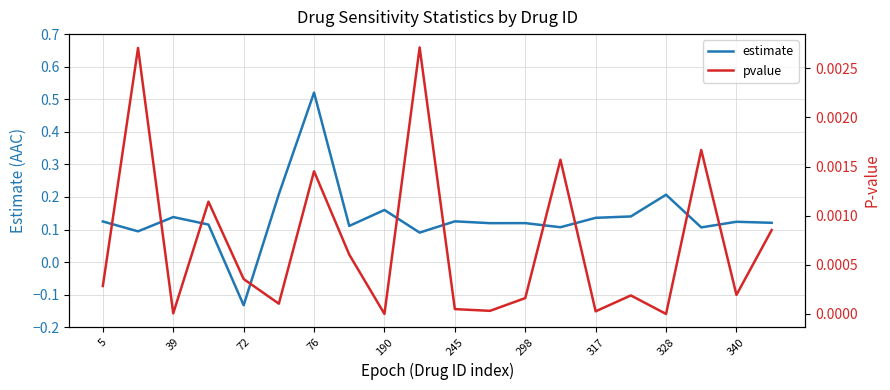

What is the label of the 1st point from the left?

5